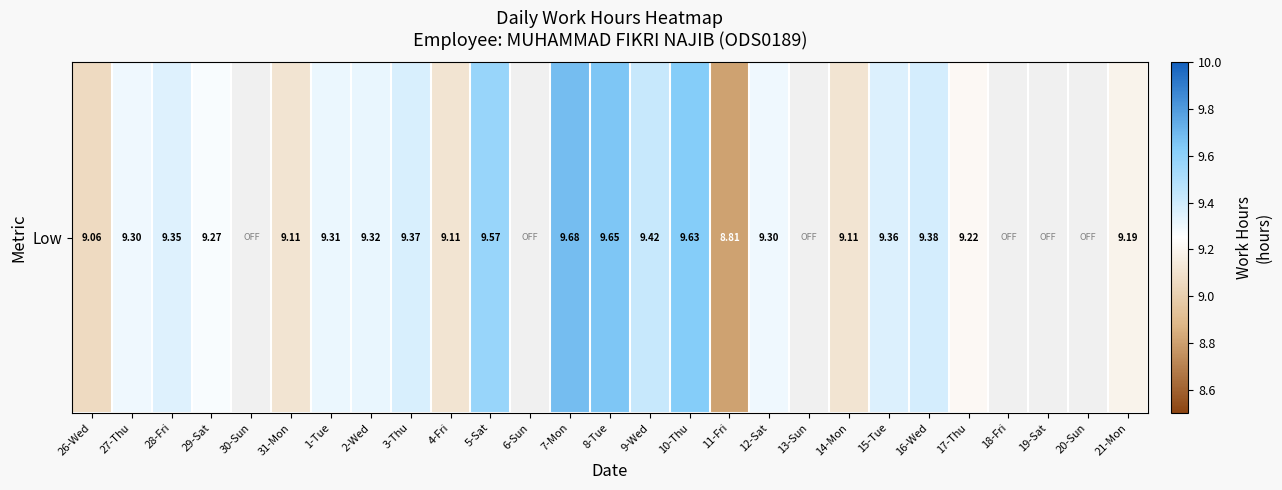

How many values are below 9?

1